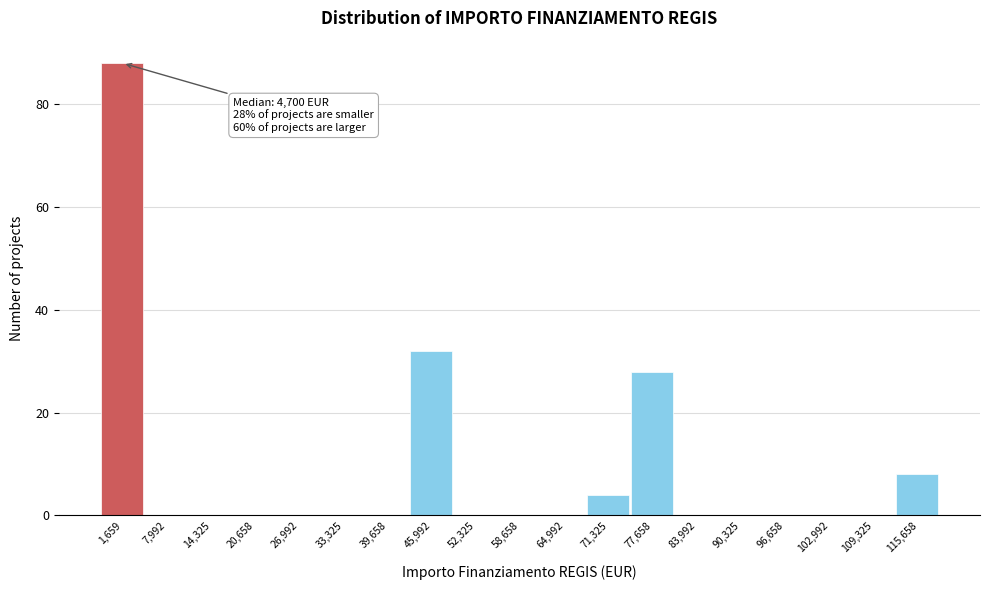

Reading left to right, what are all the values shown in this chart?

1,659=88	7,992=0	14,325=0	20,658=0	26,992=0	33,325=0	39,658=0	45,992=32	52,325=0	58,658=0	64,992=0	71,325=4	77,658=28	83,992=0	90,325=0	96,658=0	102,992=0	109,325=0	115,658=8